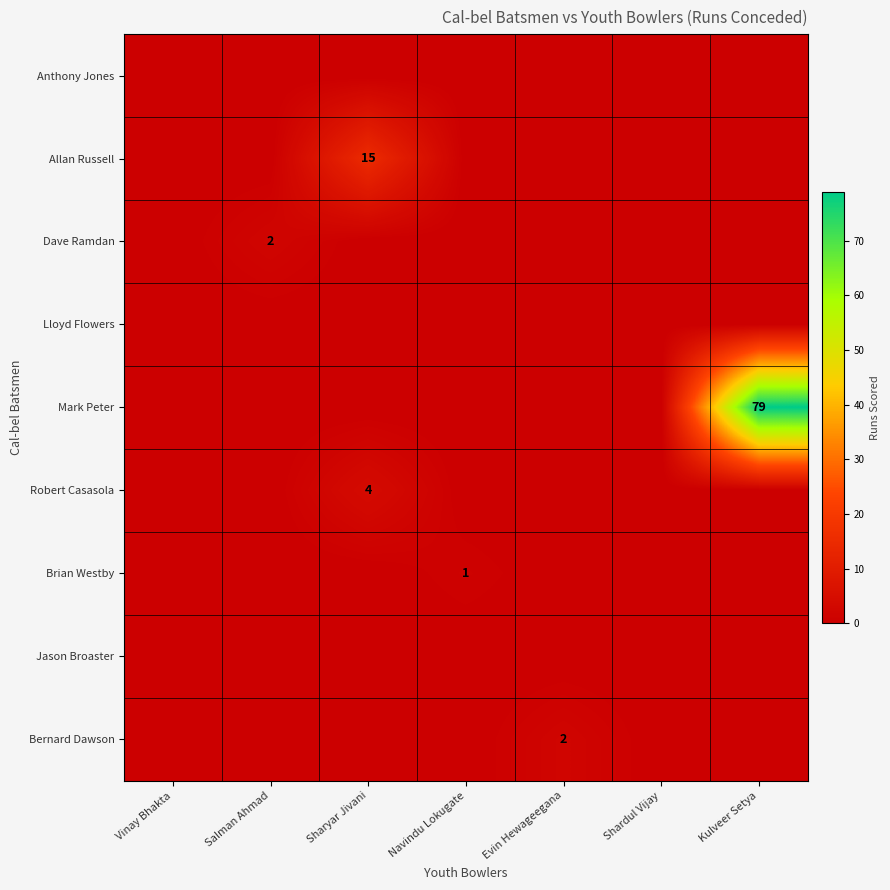

The value of Robert Casasola at Sharyar Jivani is 7. True or false?

False